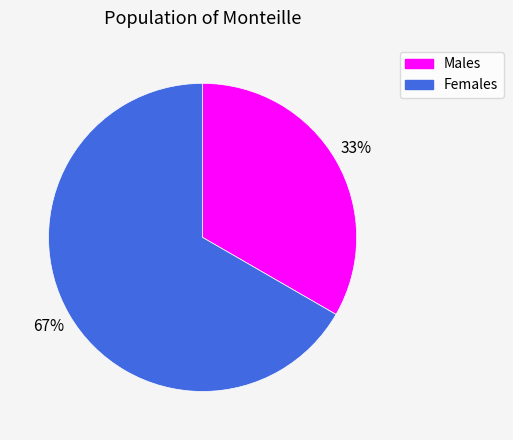

What is the majority slice?

Females